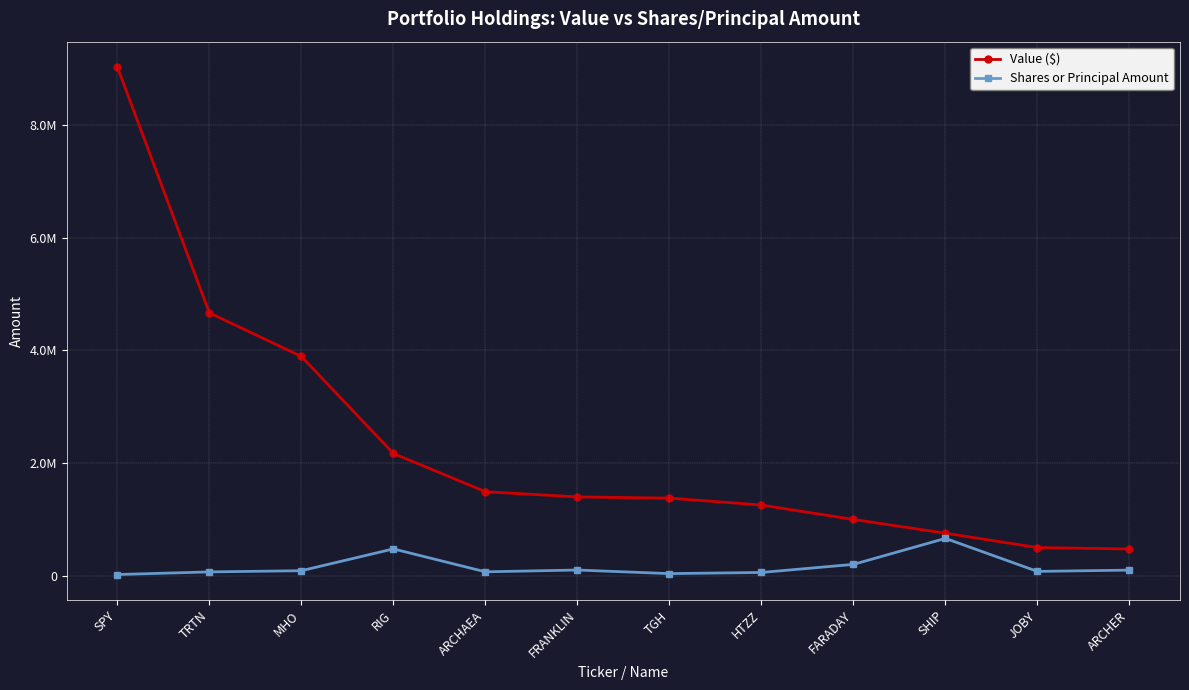

What is the label of the 11th point from the left?

JOBY